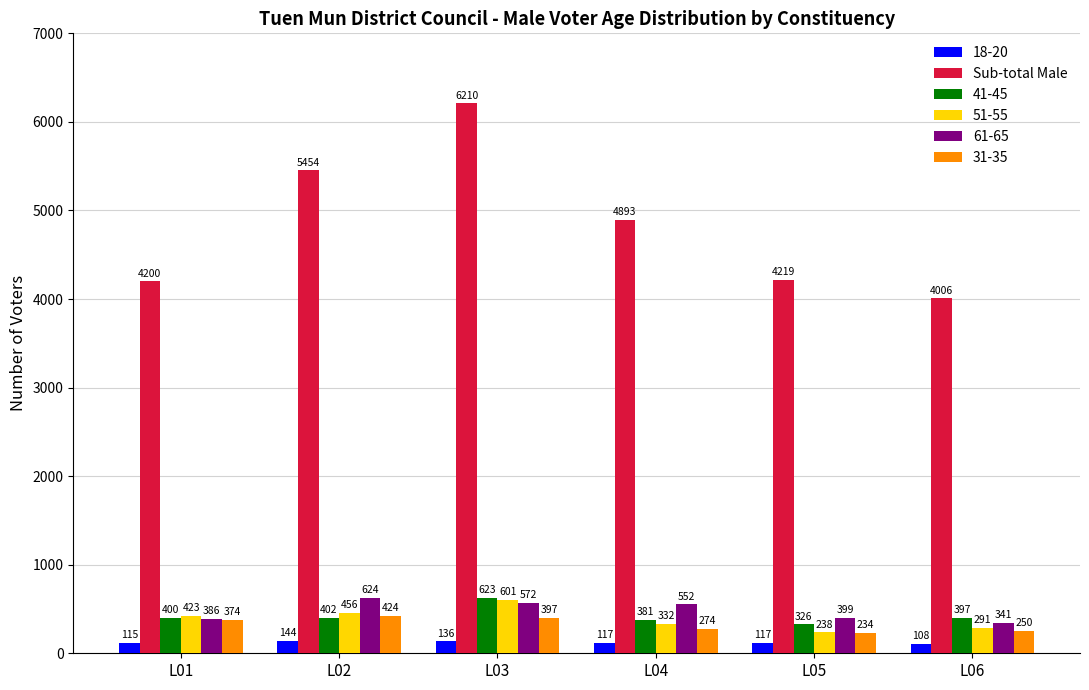

At which category does the chart reach its peak across all series?

L03